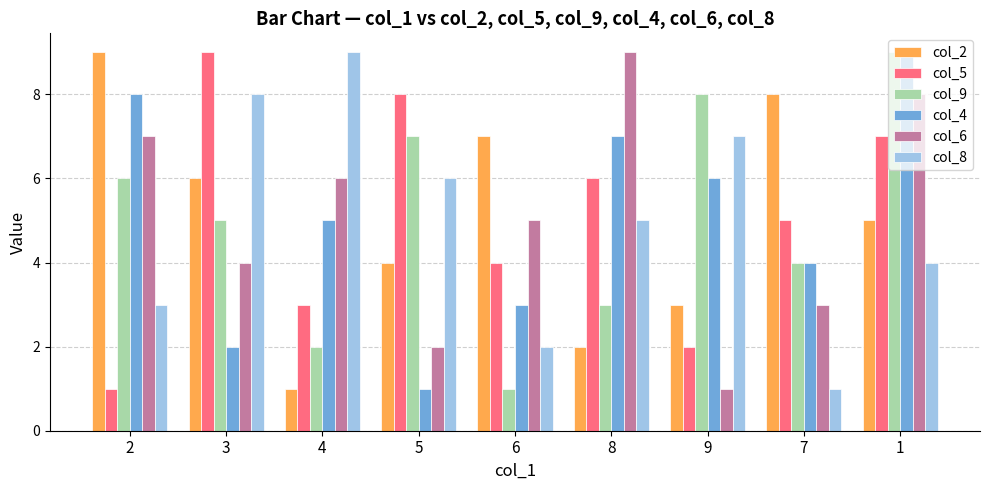

At which category is the sum across all series the highest?

1